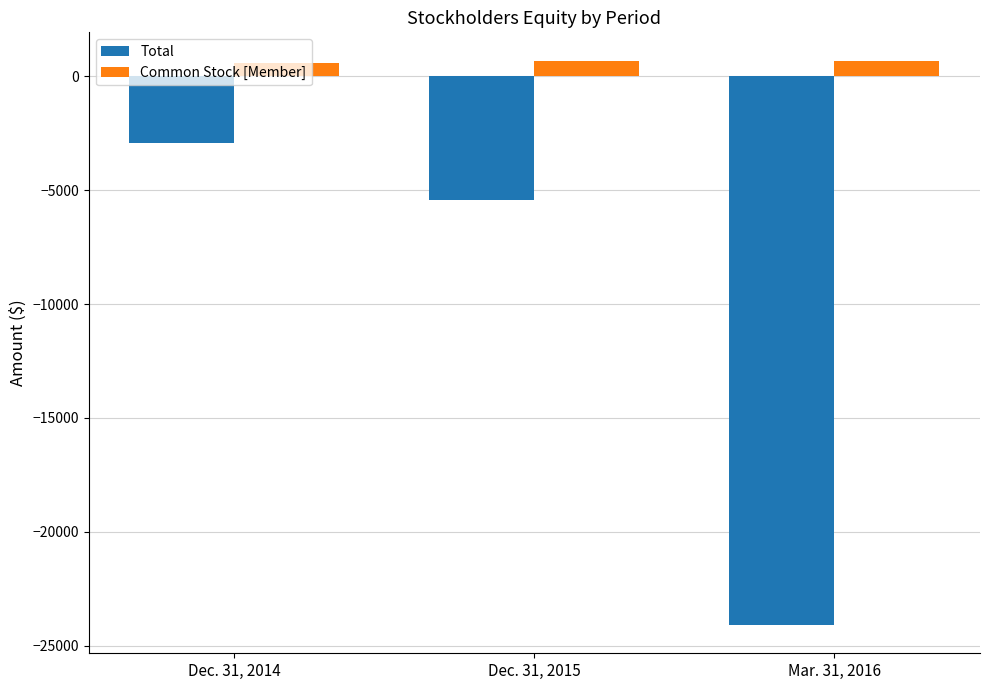

At Dec. 31, 2015, list the series in order from largest to smallest.

Common Stock [Member], Total